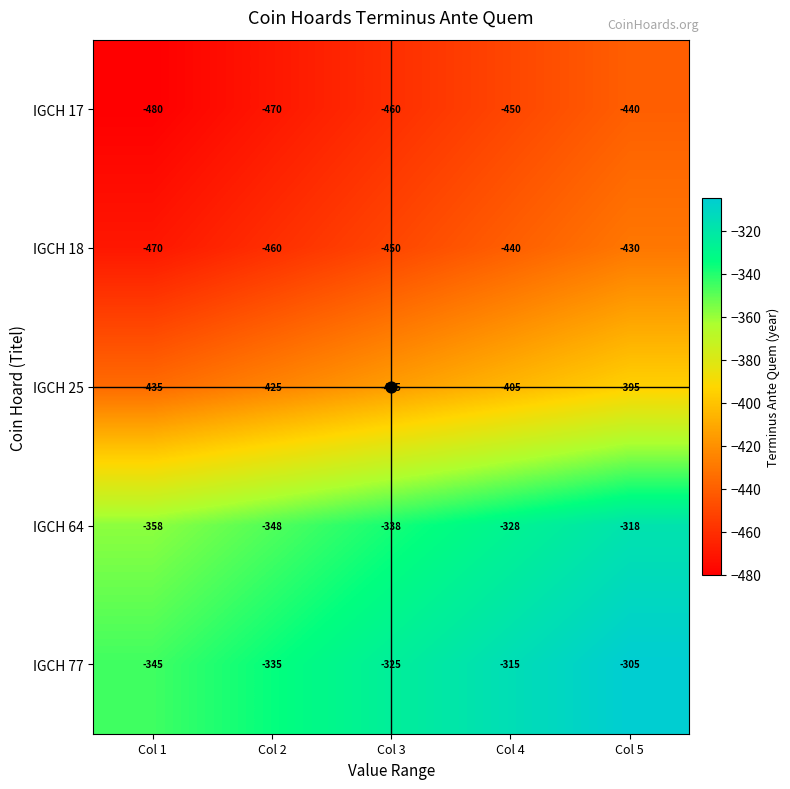

How many values in the IGCH 77 series exceed -325?

2